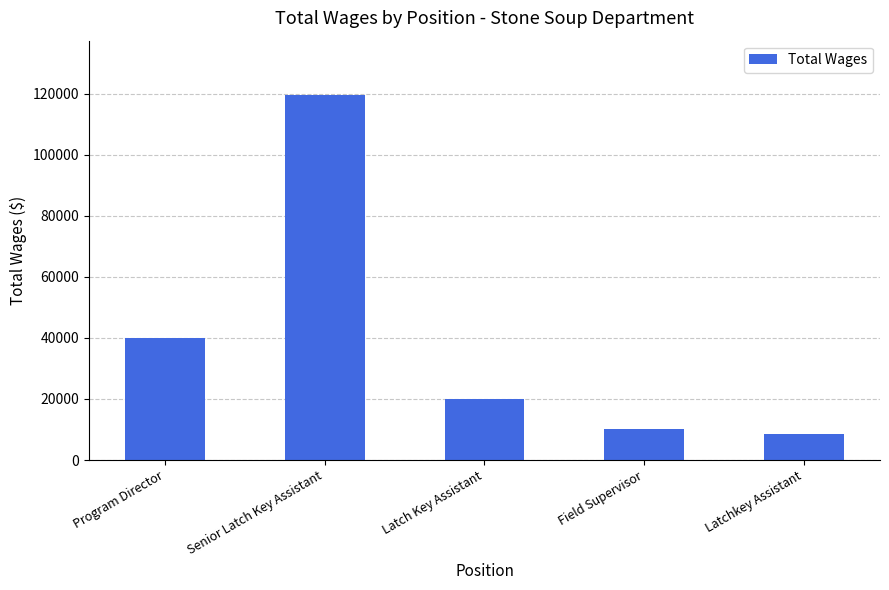

What position from the left is Field Supervisor?

4